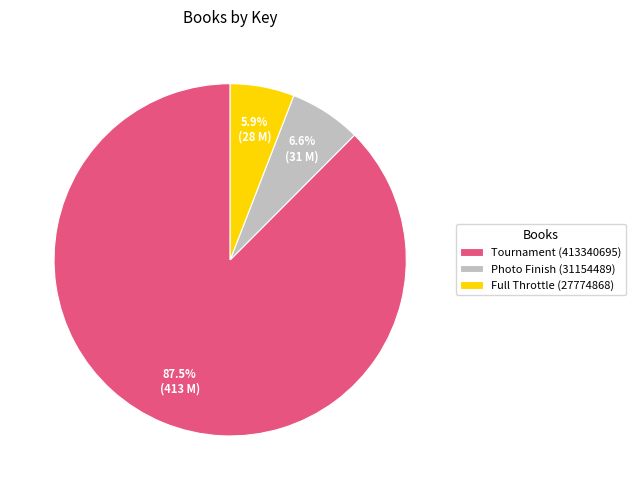

What percentage do Tournament (413340695) and Photo Finish (31154489) together represent?

94.1%